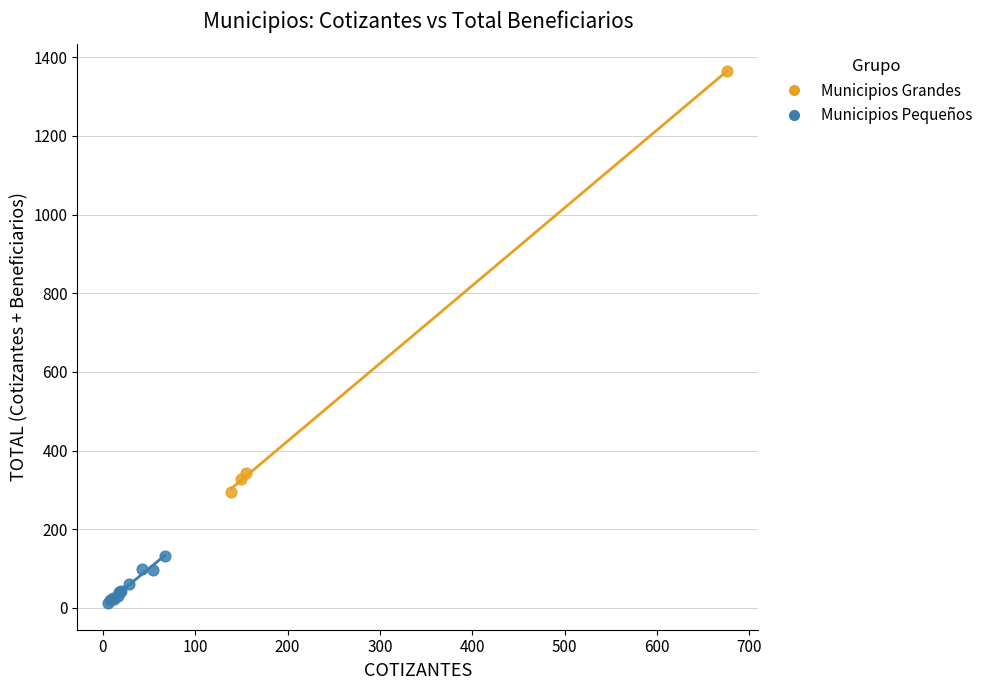

Which series reaches the maximum Y coordinate?

Municipios Grandes